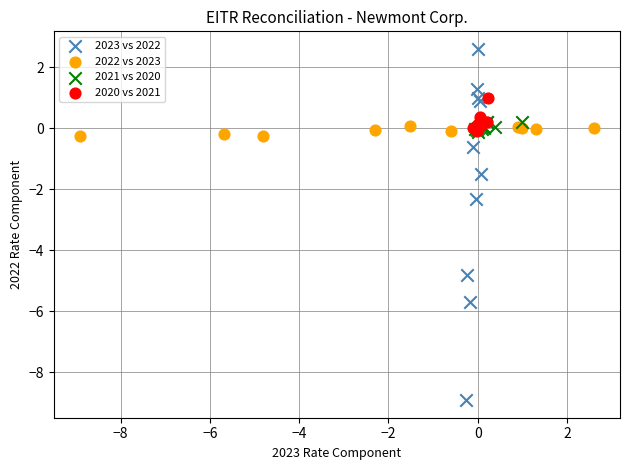

Which series has the widest spread of Y values?

2023 vs 2022